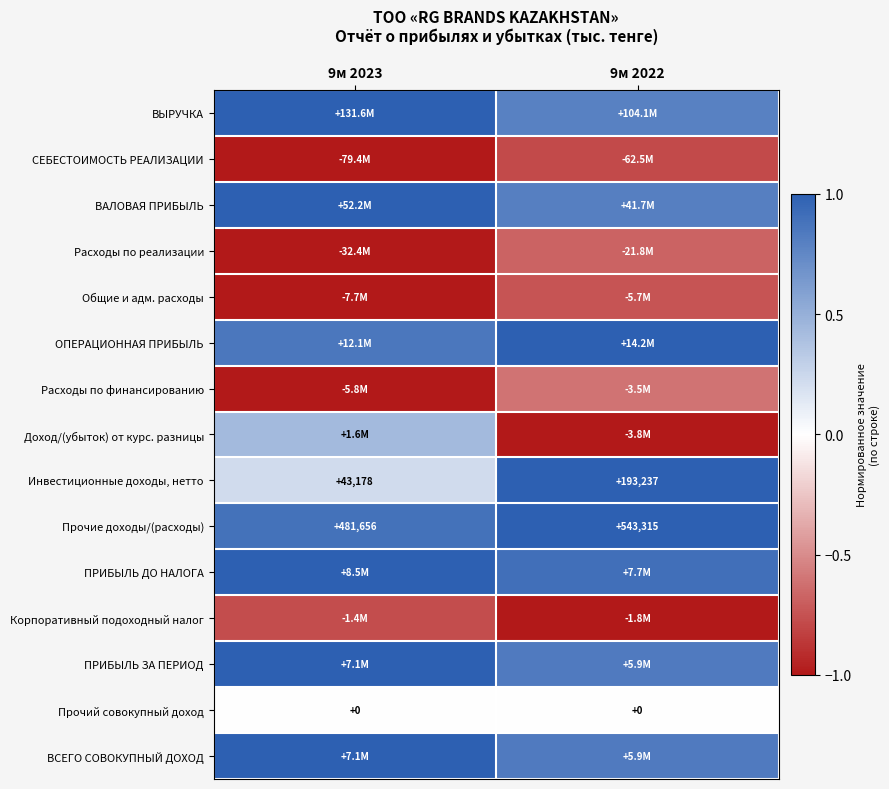

At which label does ВАЛОВАЯ ПРИБЫЛЬ reach its minimum?

9м 2022